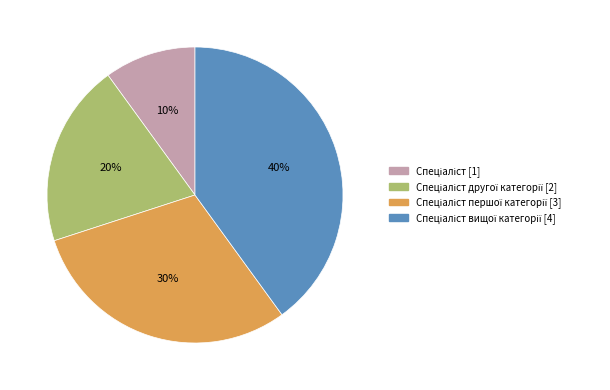

Is there a majority slice in this chart?

No